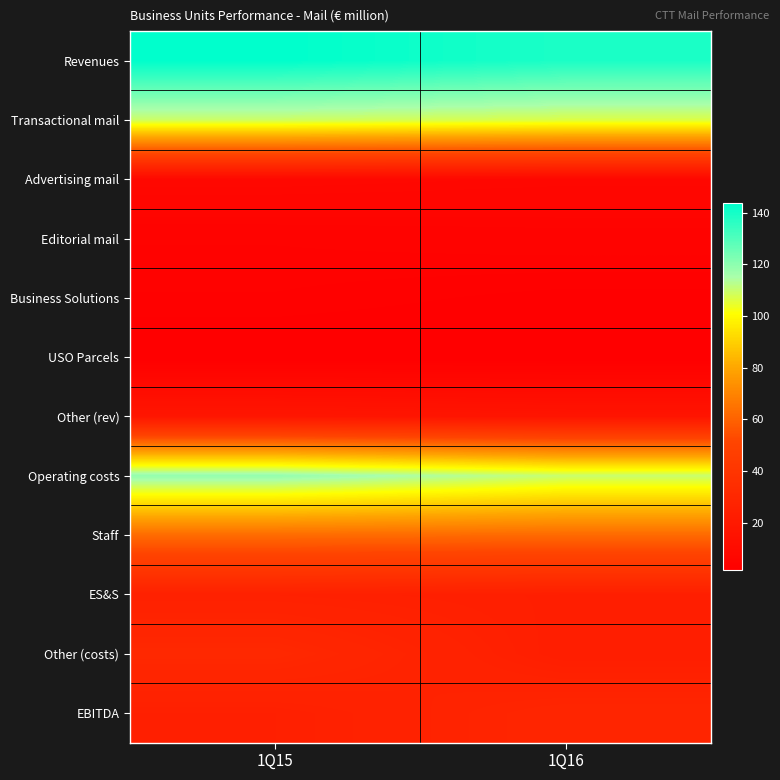

What is the spread (max minus min) of values at 1Q16?

137.4